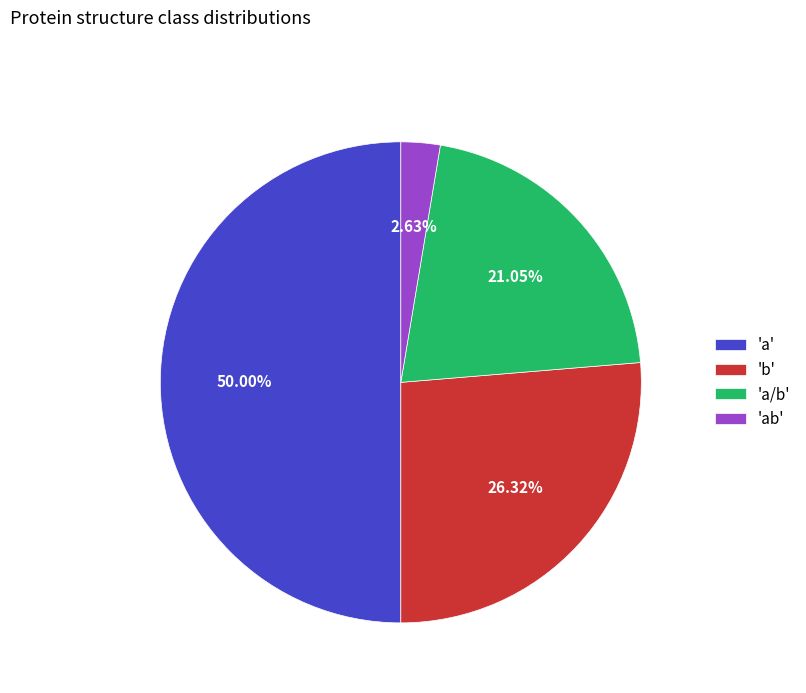

Rank the categories by value from lowest to highest.

'ab', 'a/b', 'b', 'a'